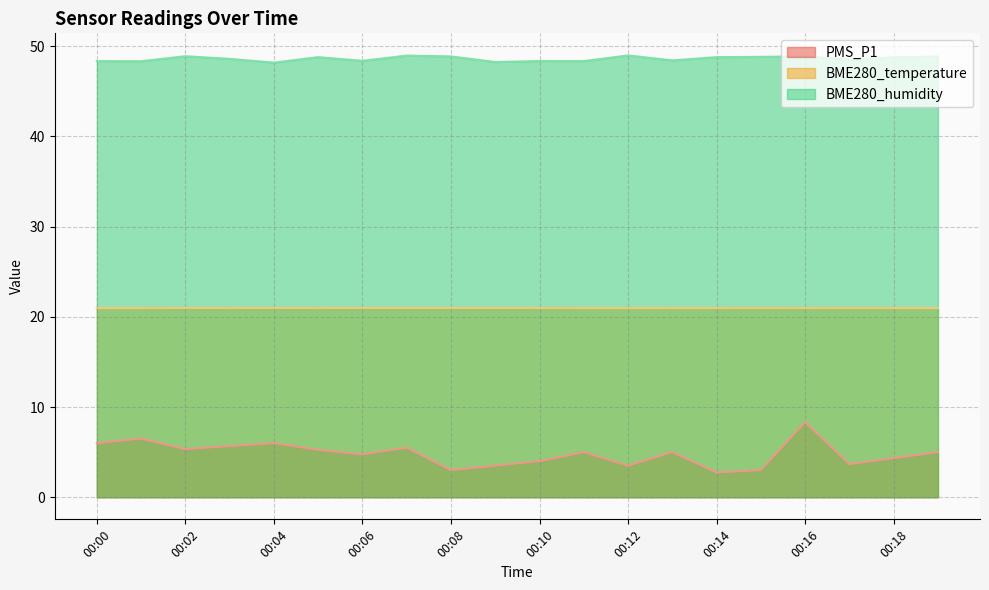

The PMS_P1 series shows 2.0 at 00:18. True or false?

False